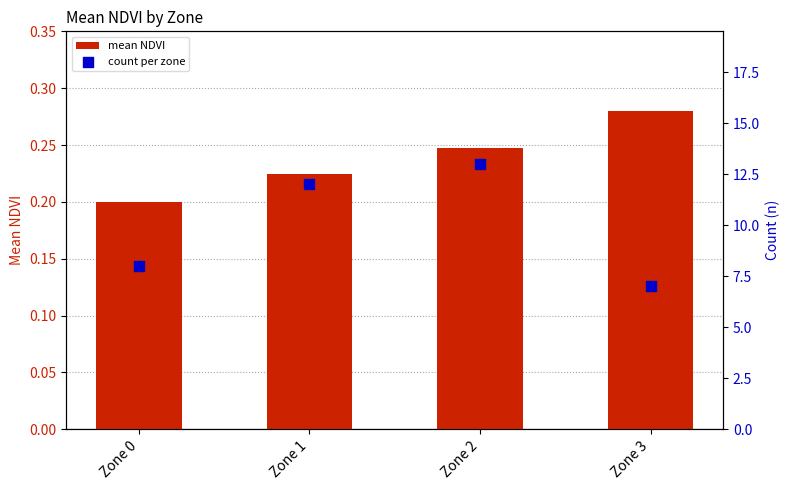

What are all the series names shown in the legend?

mean NDVI, count per zone